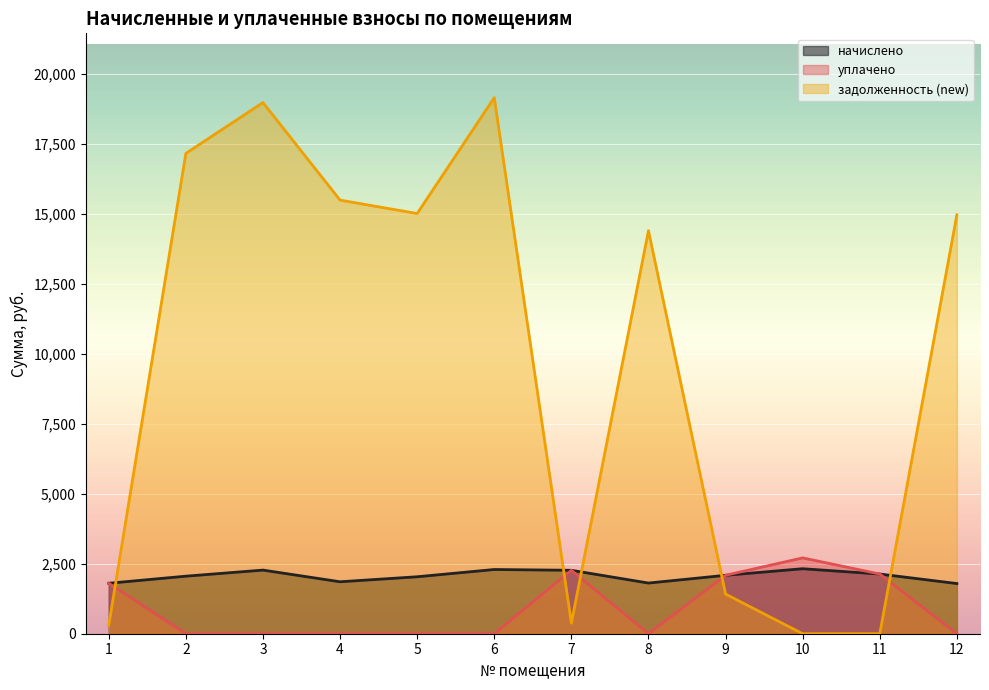

At which category does задолженность (new) reach its first local peak?

3